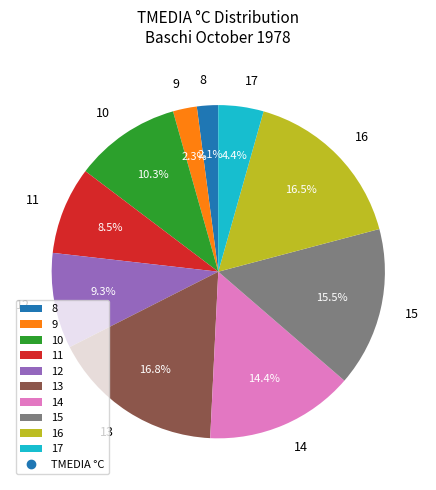

Count the number of slices in the pie.

10